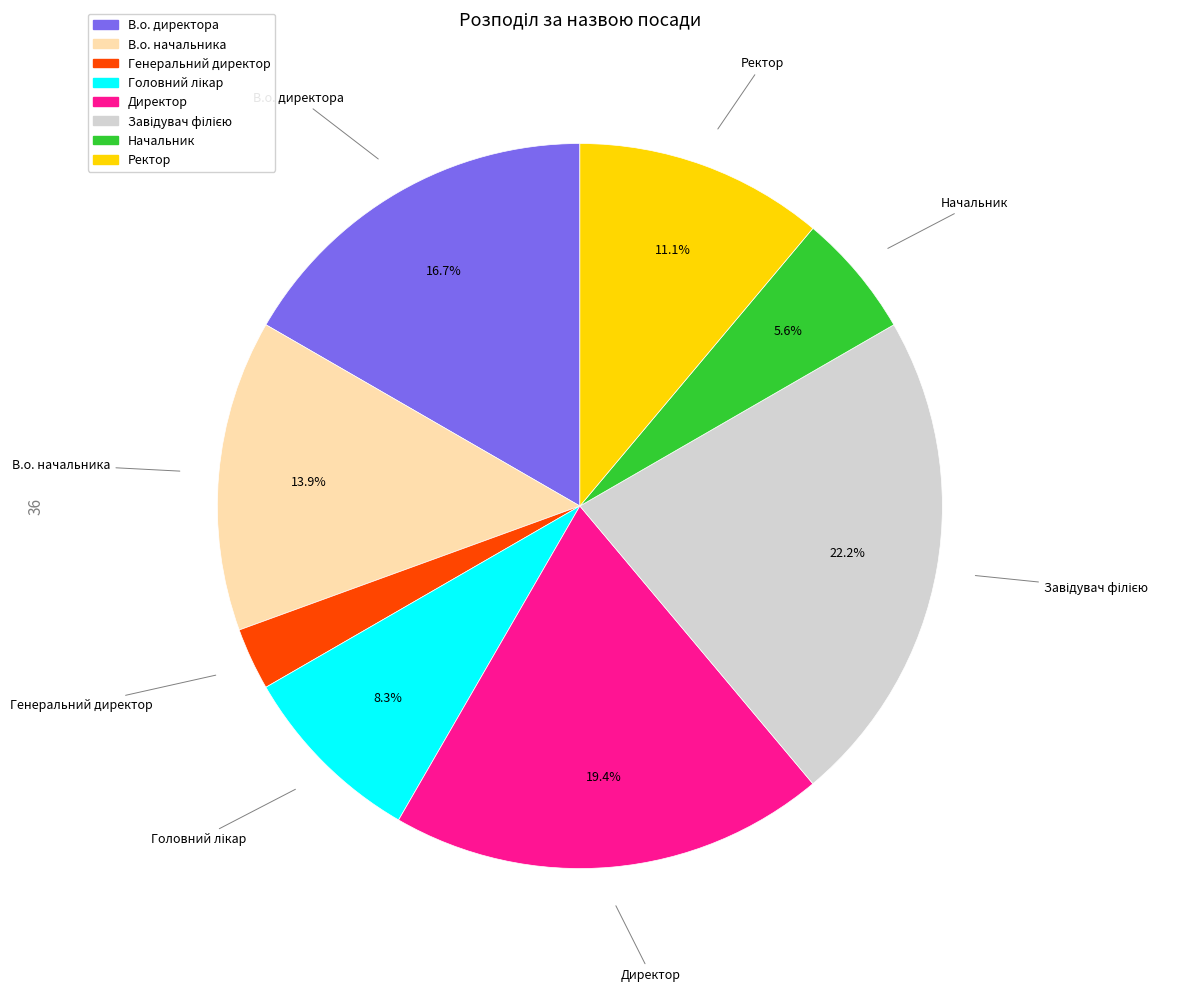

How many slices are in this pie chart?

8